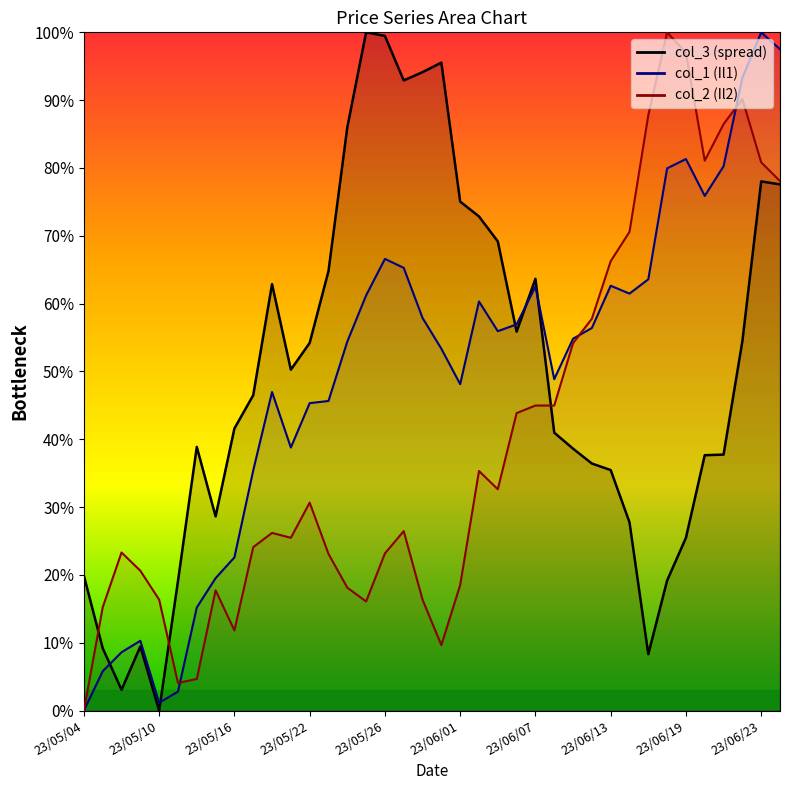

The col_1 series shows 34.8 at 23/06/26. True or false?

False